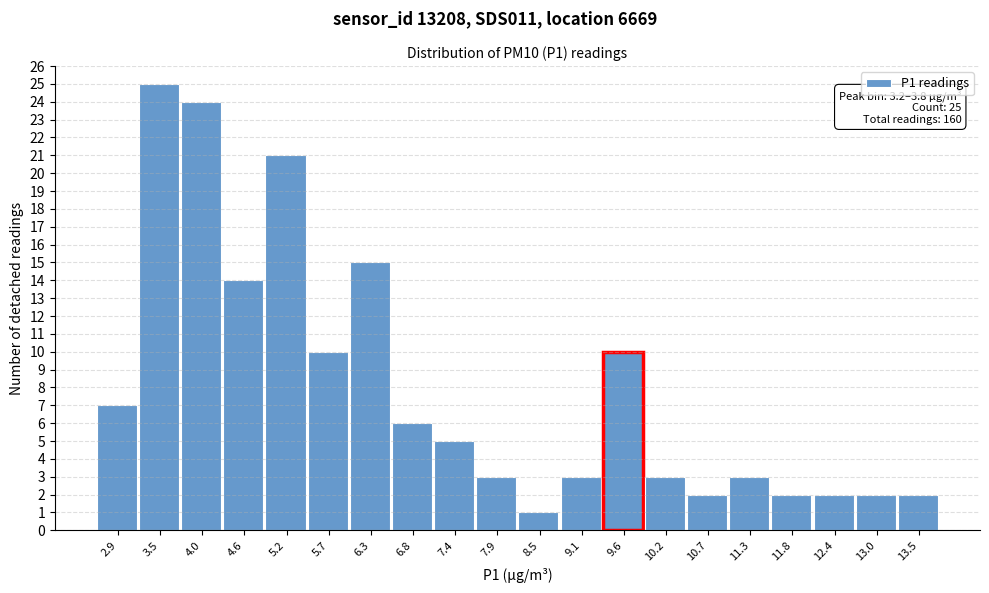

Over which range of the x-axis is the bar tallest?

3.2 to 3.8